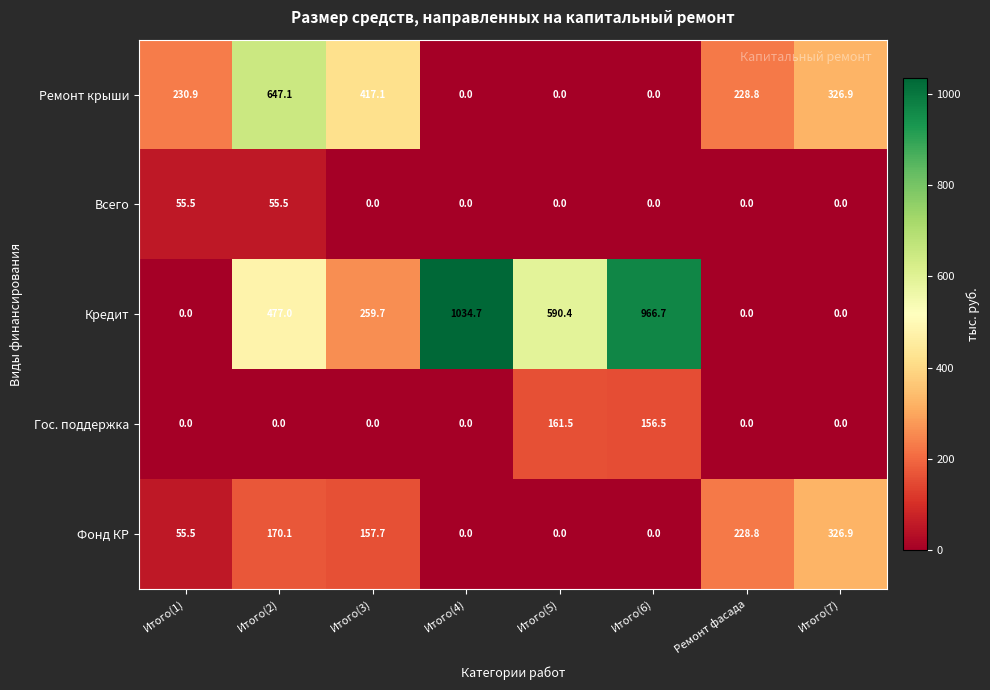

Which series has the widest spread of values?

Кредит